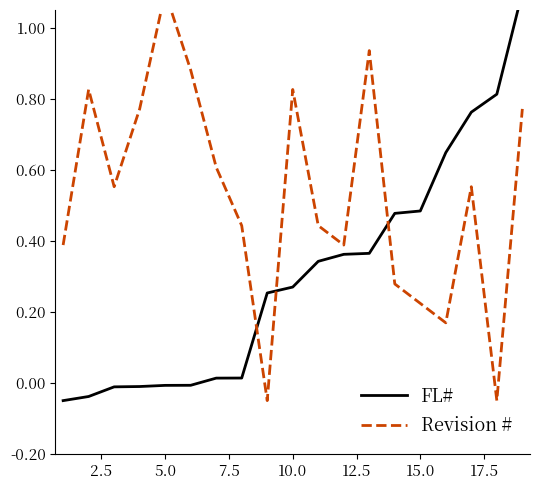

How many lines are shown in the chart?

2